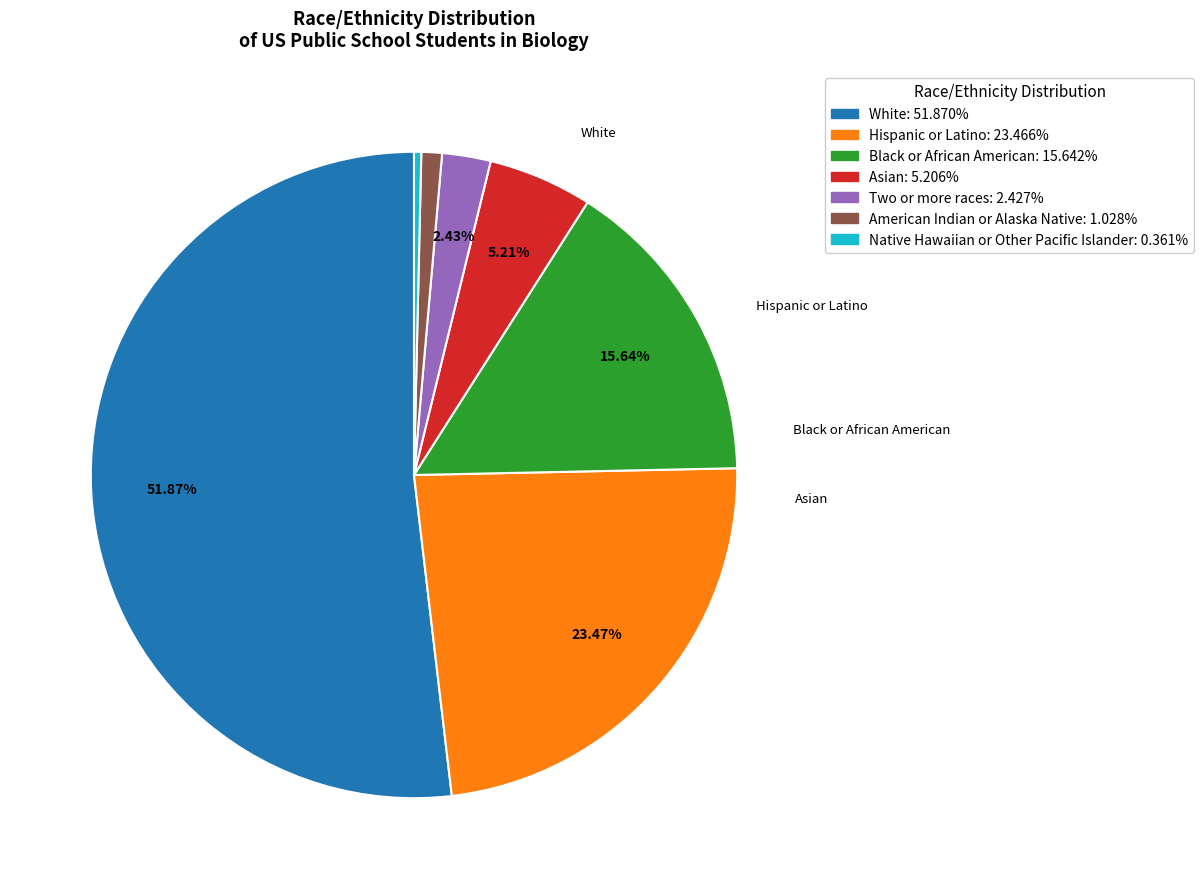

To the nearest percent, what is the combined percentage of Black or African American and Asian?

21%